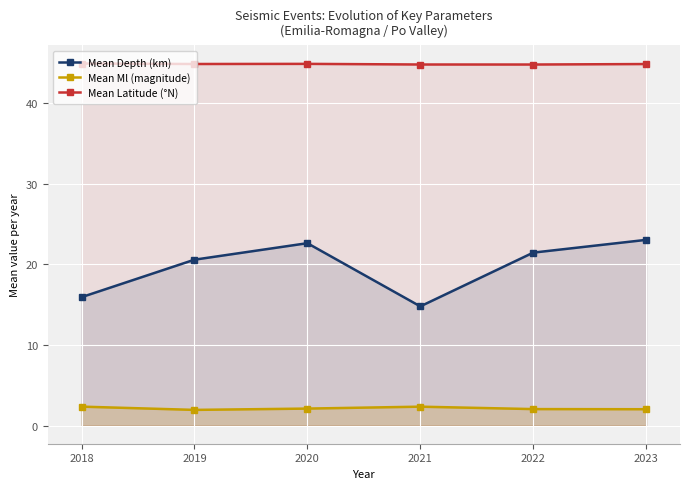

True or false: Mean Depth (km) has more than 2 points higher than both neighbors.

False